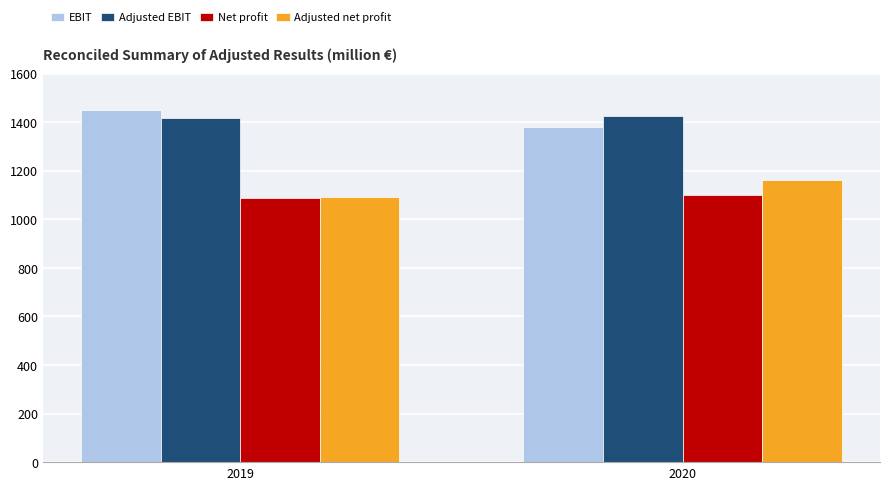

What is the difference between the highest and lowest values at 2020?

323